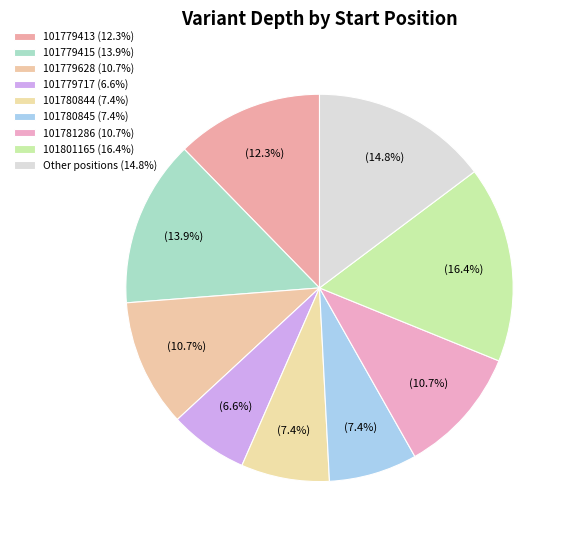

How many segments does this pie chart have?

9